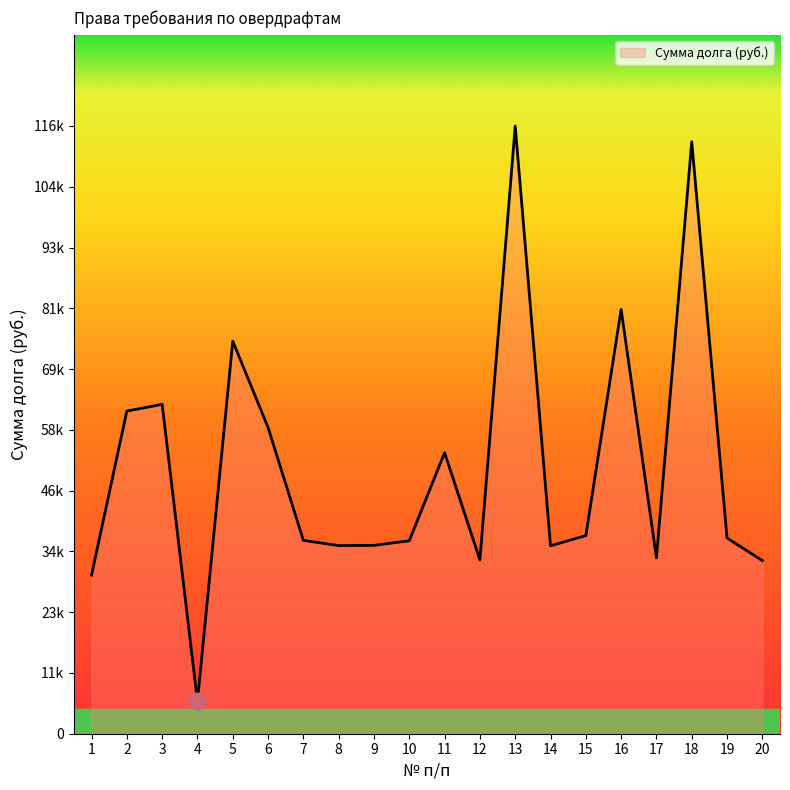

Does the chart display data point markers on the line(s)?

No